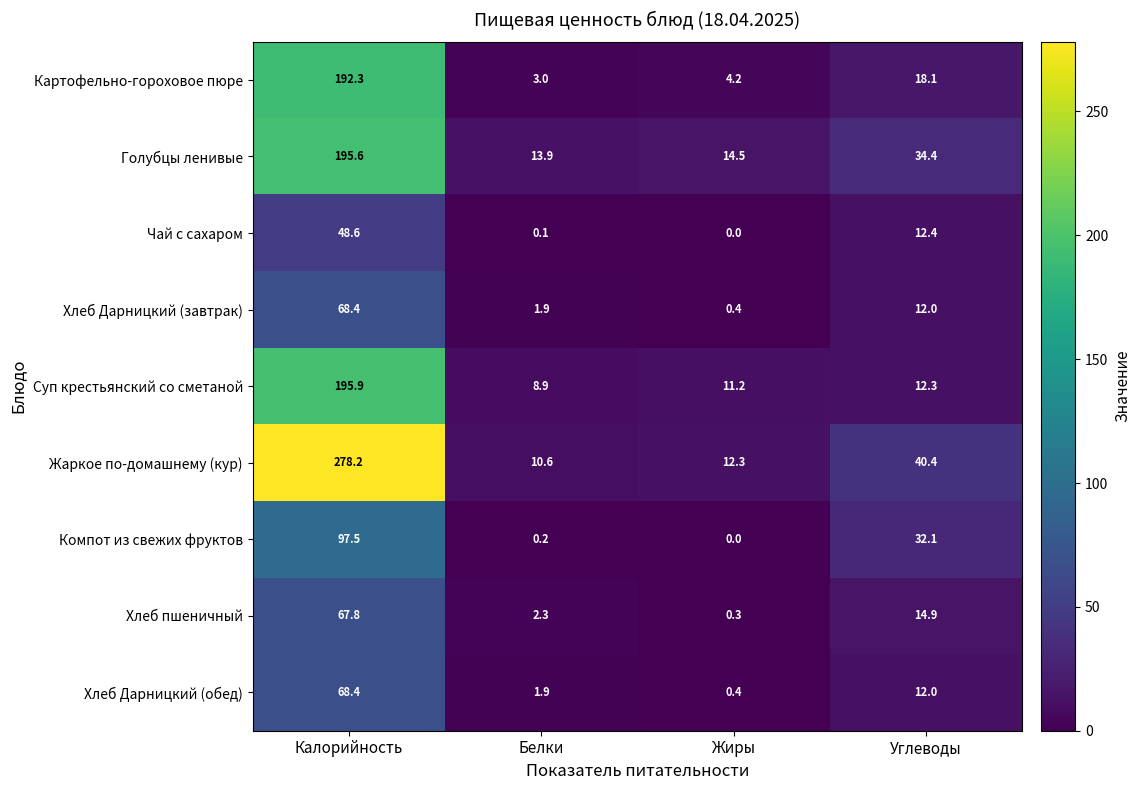

What is the difference between the second highest and minimum values in the Хлеб пшеничный series?

14.6